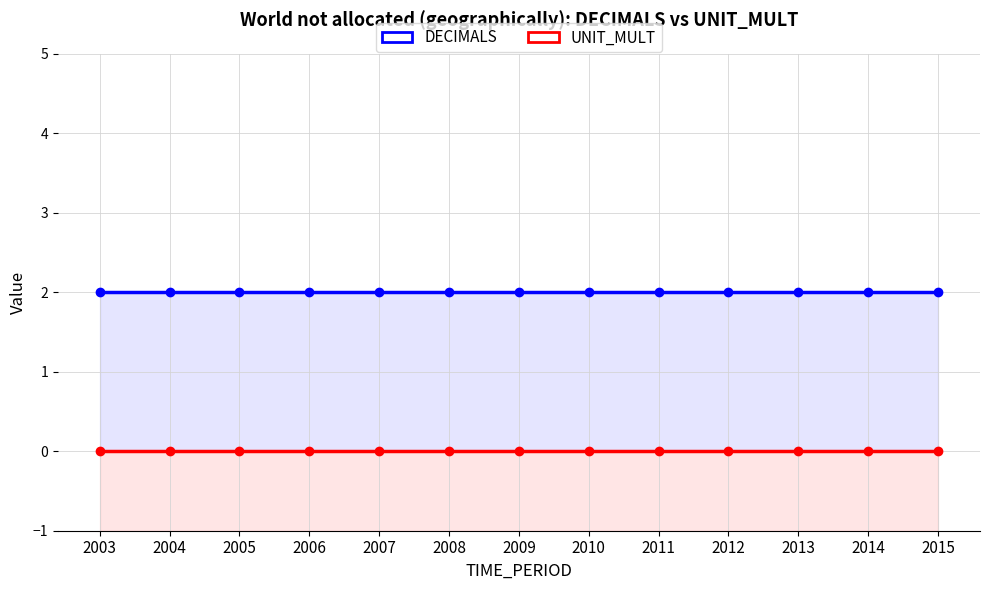

Which has a higher value, 2007 or 2013?

2007